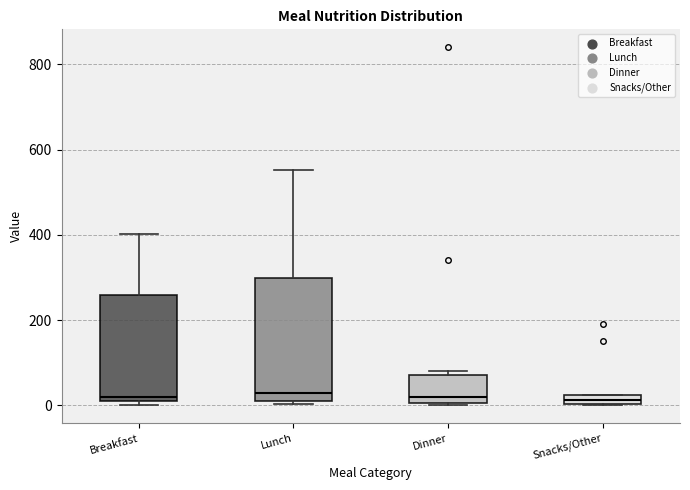

Comparing the boxes themselves (not the whiskers), which one is the tallest?

Lunch